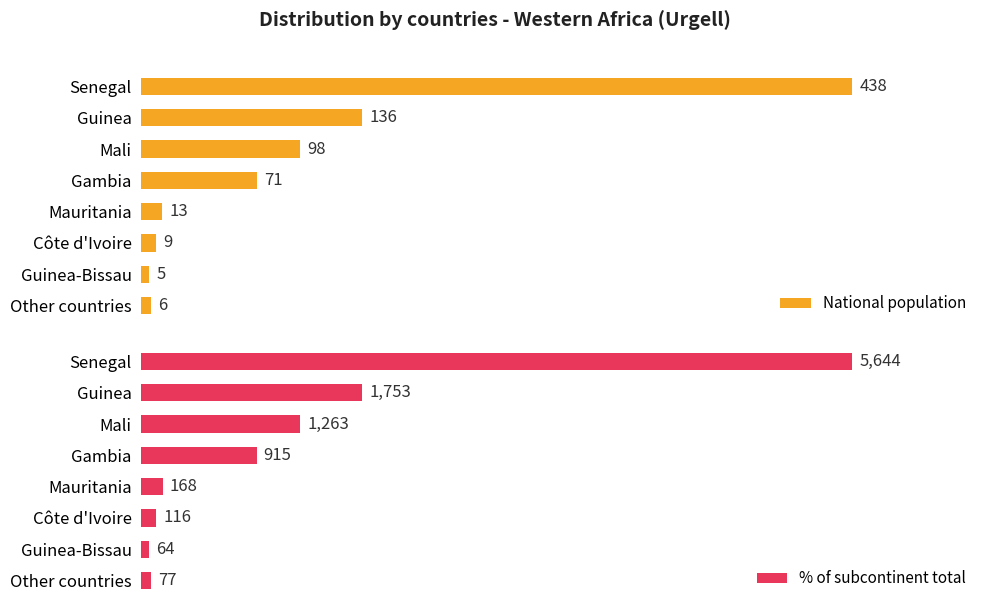

Are the bars horizontal?

Yes